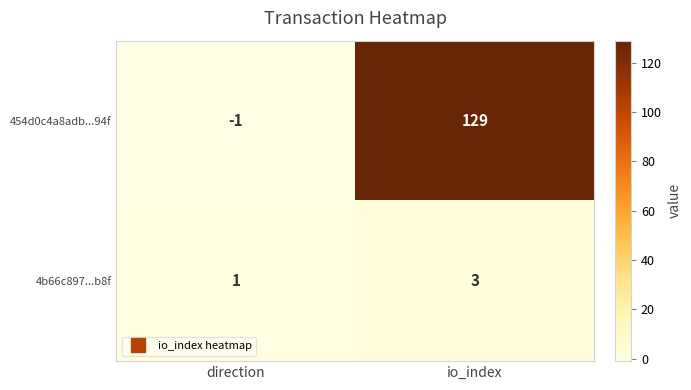

Which category has the lowest value across all series?

direction